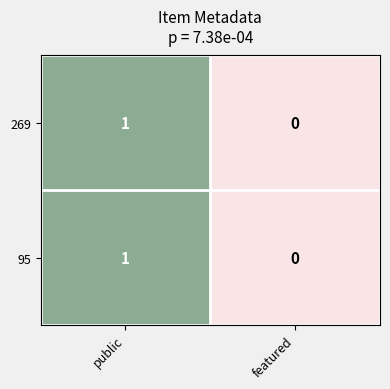

Rank the categories by 95 value from highest to lowest.

public, featured